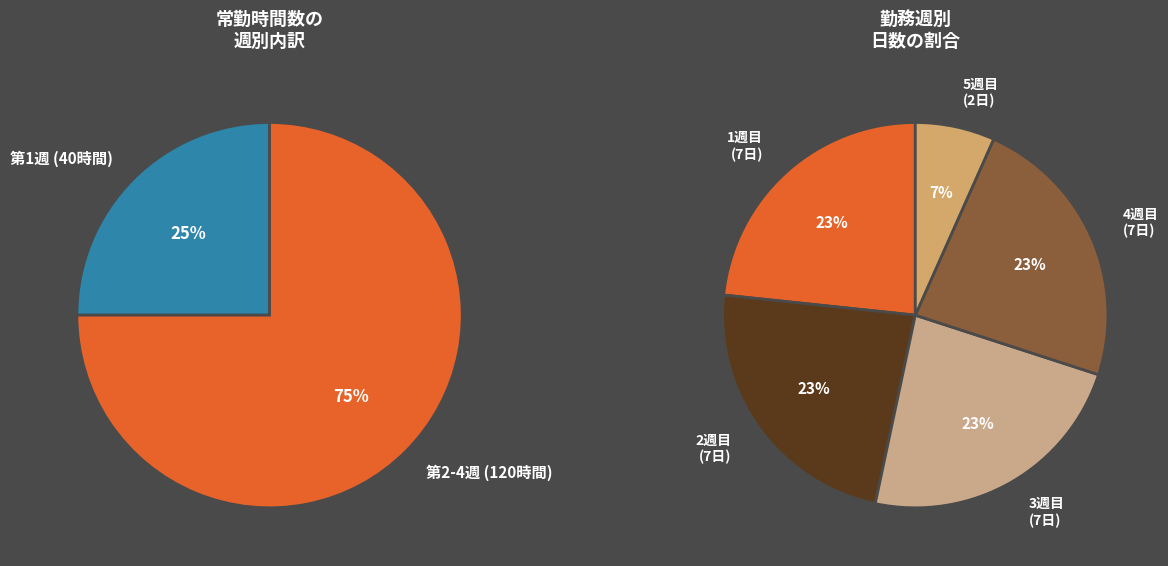

How many slices are in this pie chart?

5